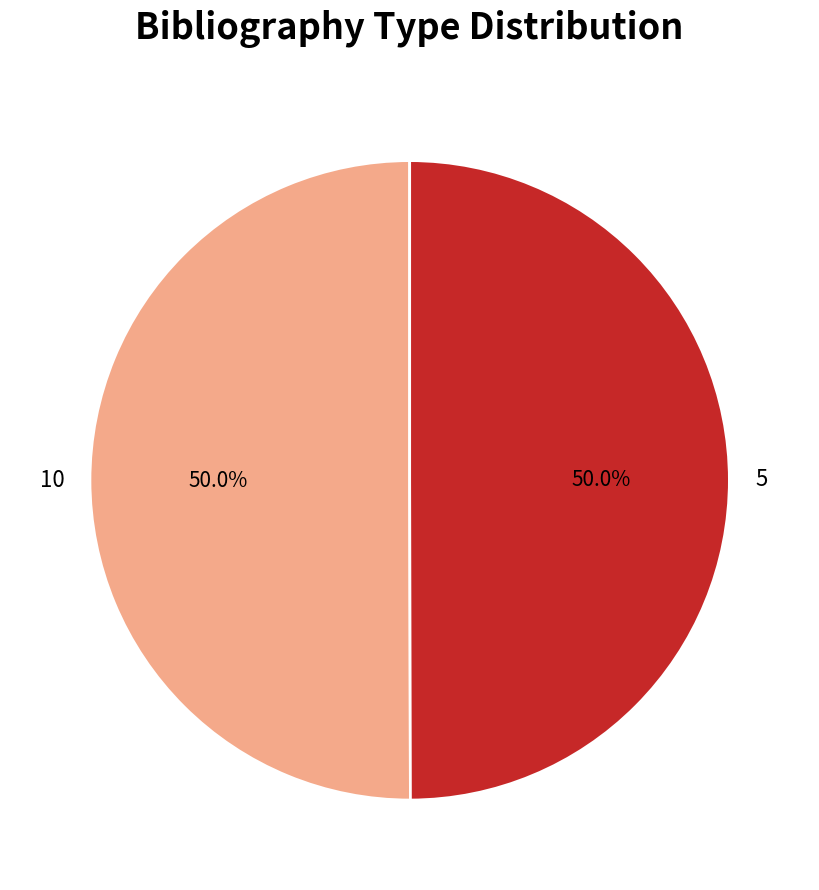

How much of the chart is everything except 10?

50.0%